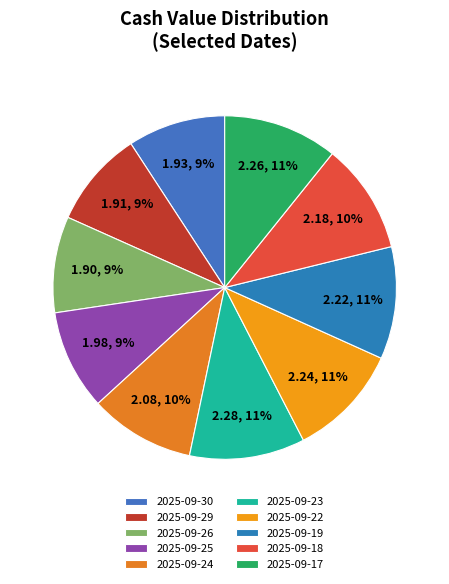

To the nearest percent, what is the average slice percentage?

10%